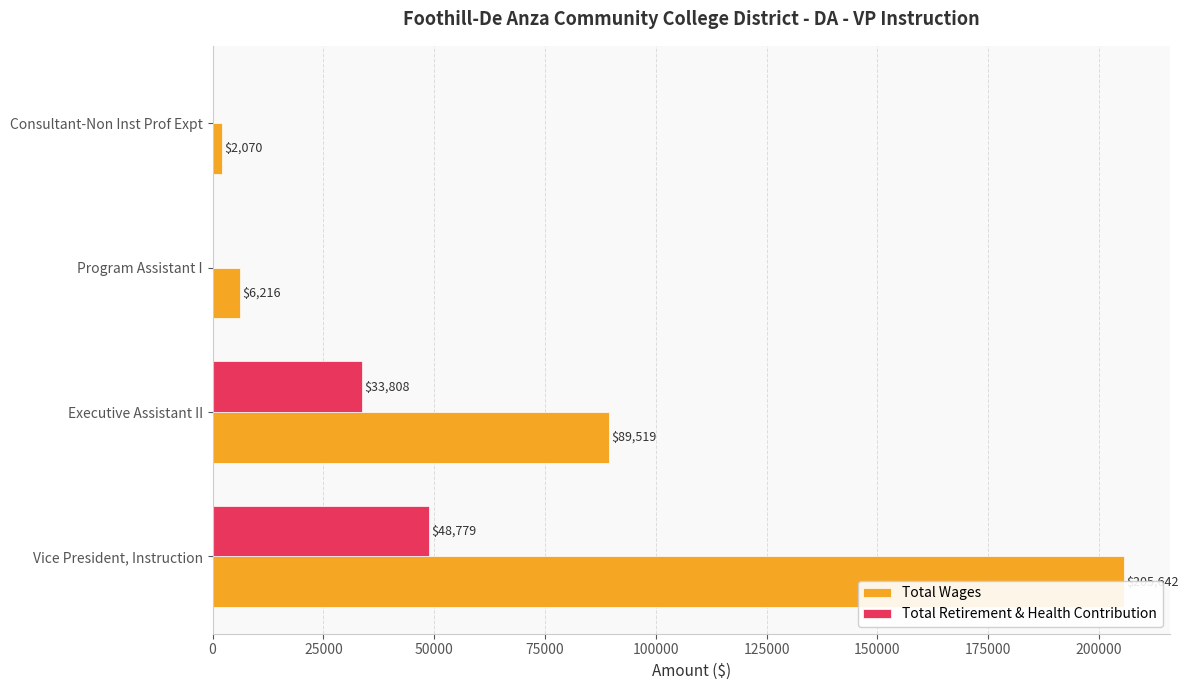

Between 0 and 75000, which series saw the biggest shift?

Total Wages